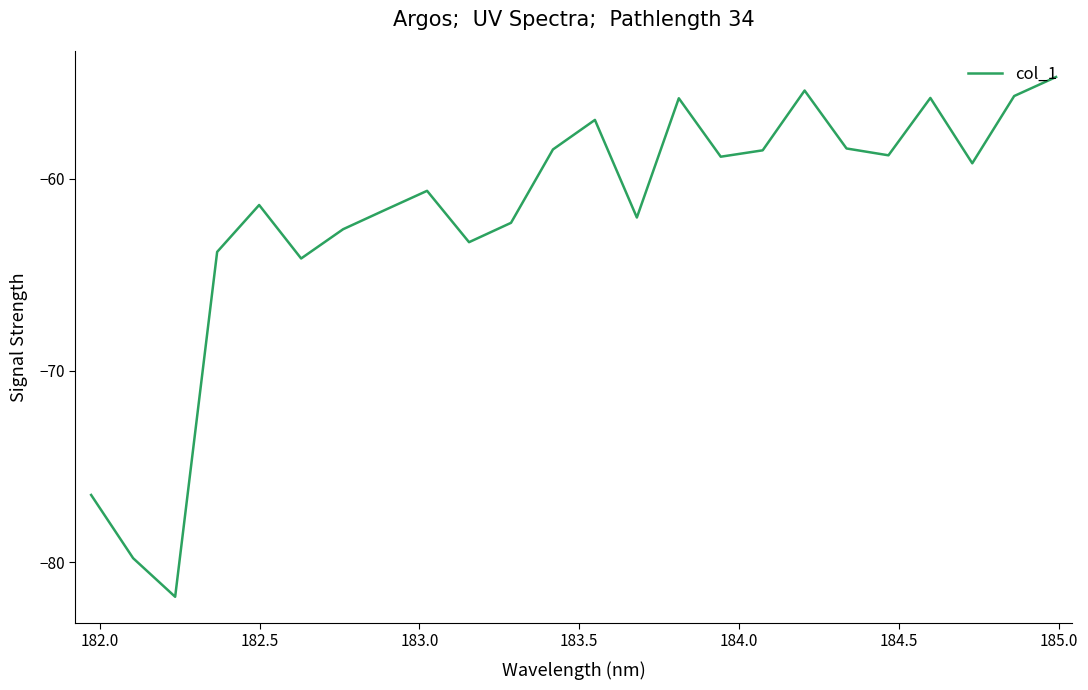

What is the smallest value displayed?

-81.8